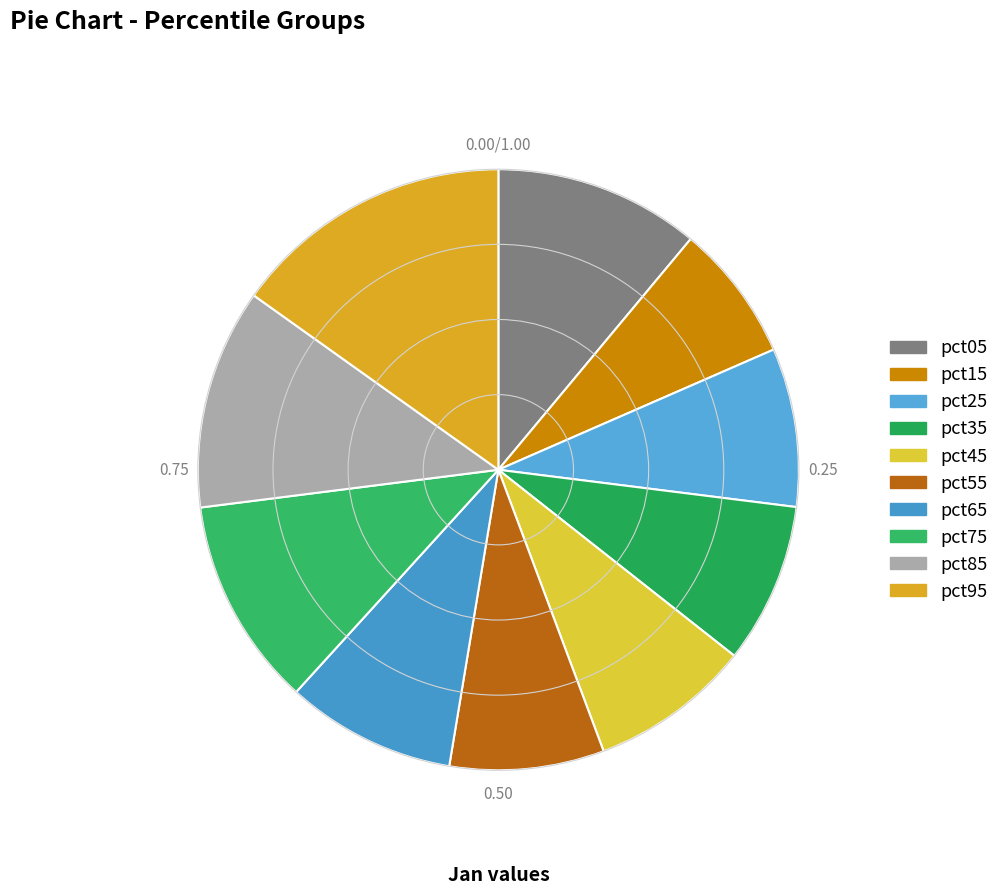

What percentage is the pct75 slice, to the nearest percent?

11%